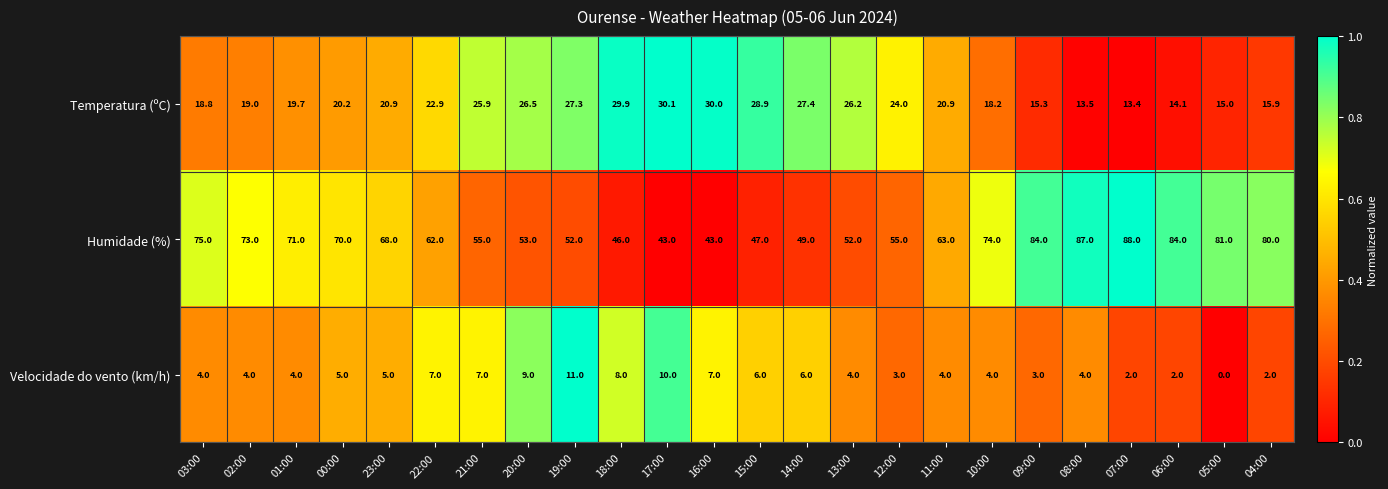

At how many categories does at least one series exceed 0?

24